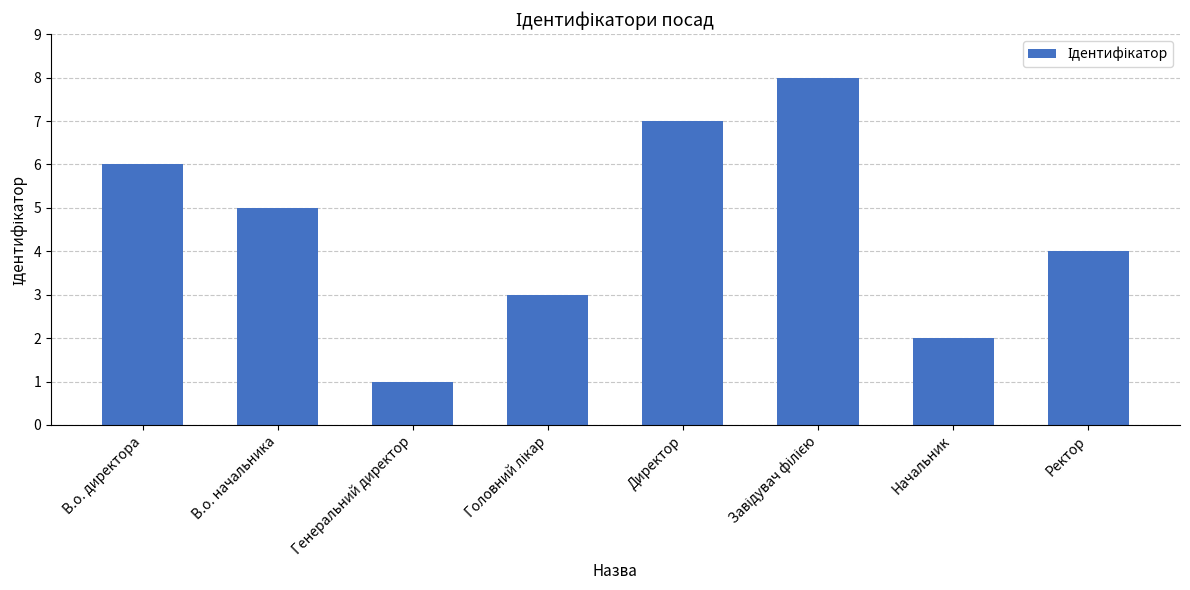

At which label does the data first exceed 5?

В.о. директора